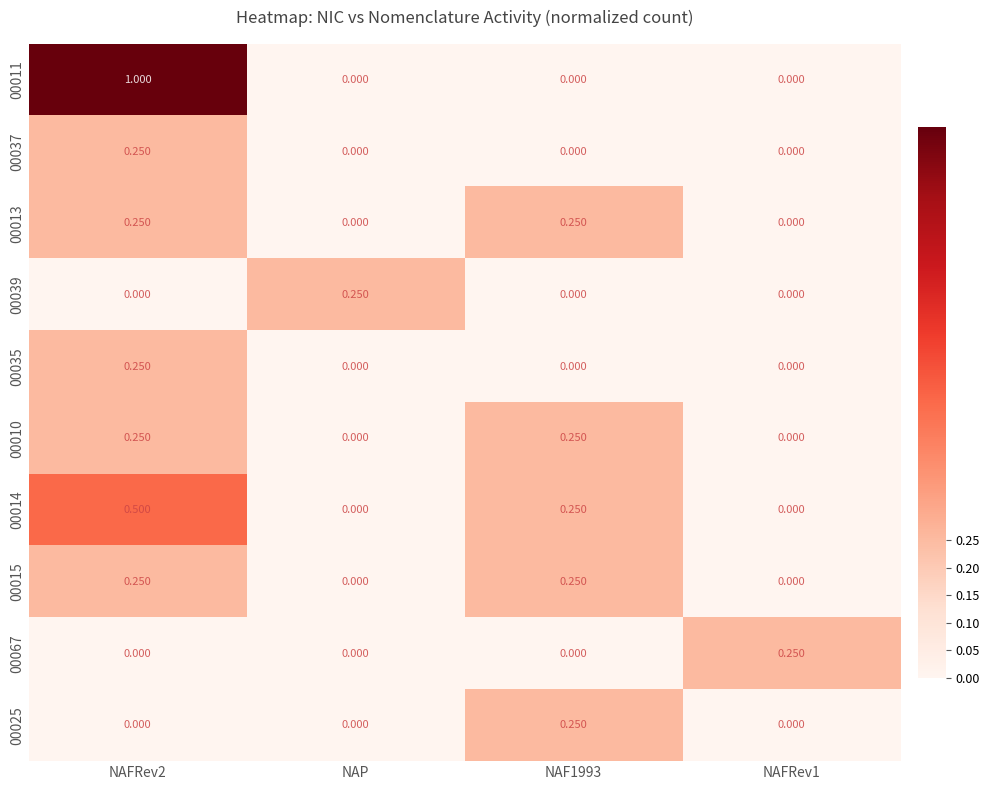

Reading left to right, transcribe all the data shown in this chart.

00011: NAFRev2=1.0	NAP=0.0	NAF1993=0.0	NAFRev1=0.0
00037: NAFRev2=0.2	NAP=0.0	NAF1993=0.0	NAFRev1=0.0
00013: NAFRev2=0.2	NAP=0.0	NAF1993=0.2	NAFRev1=0.0
00039: NAFRev2=0.0	NAP=0.2	NAF1993=0.0	NAFRev1=0.0
00035: NAFRev2=0.2	NAP=0.0	NAF1993=0.0	NAFRev1=0.0
00010: NAFRev2=0.2	NAP=0.0	NAF1993=0.2	NAFRev1=0.0
00014: NAFRev2=0.5	NAP=0.0	NAF1993=0.2	NAFRev1=0.0
00015: NAFRev2=0.2	NAP=0.0	NAF1993=0.2	NAFRev1=0.0
00067: NAFRev2=0.0	NAP=0.0	NAF1993=0.0	NAFRev1=0.2
00025: NAFRev2=0.0	NAP=0.0	NAF1993=0.2	NAFRev1=0.0